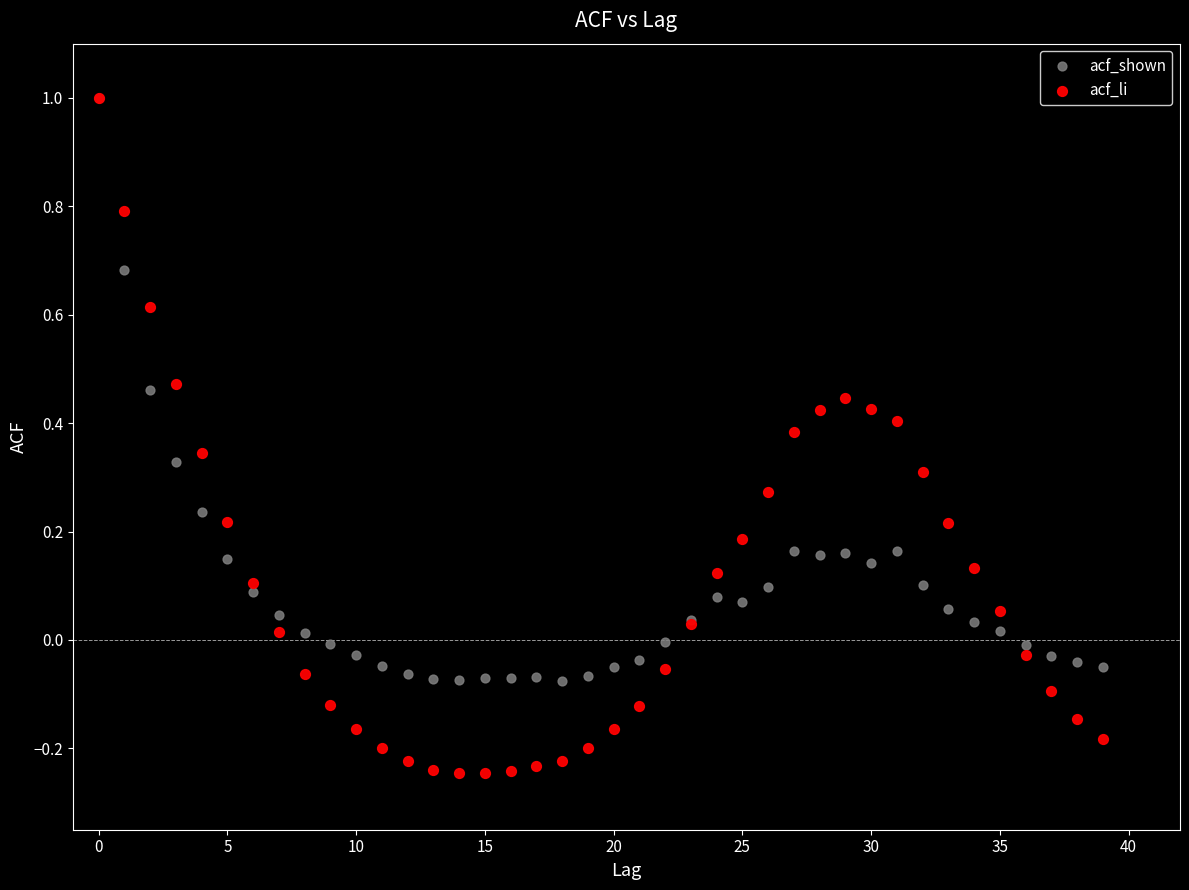

Which series has the widest spread of Y values?

acf_li